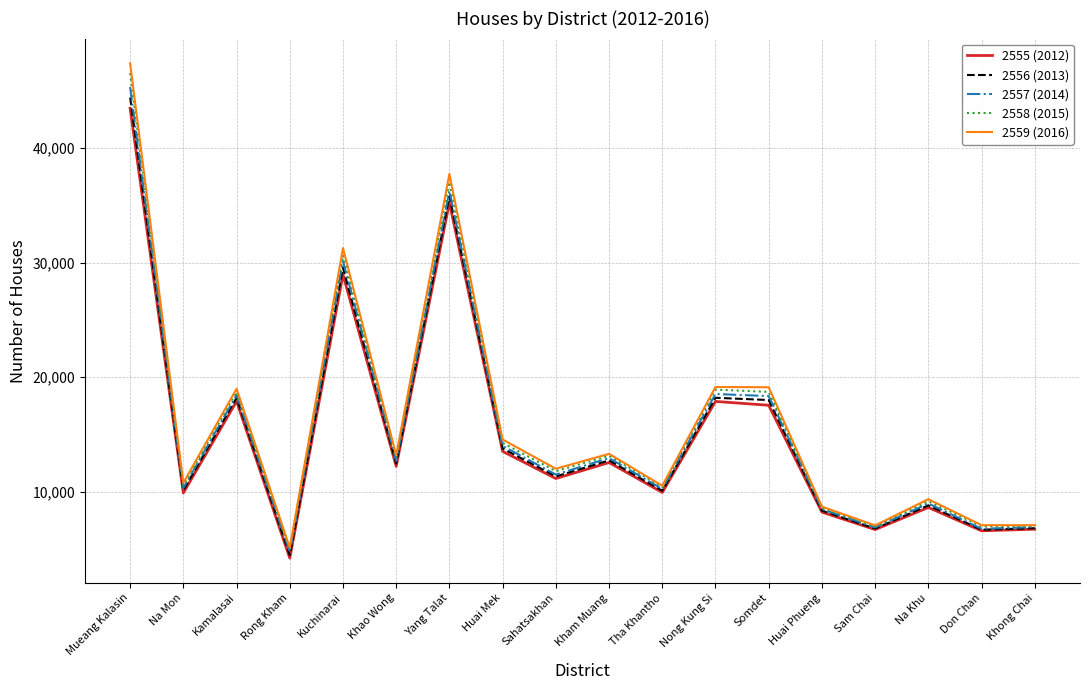

The value of 2557 (2014) at Huai Mek is 20576. True or false?

False